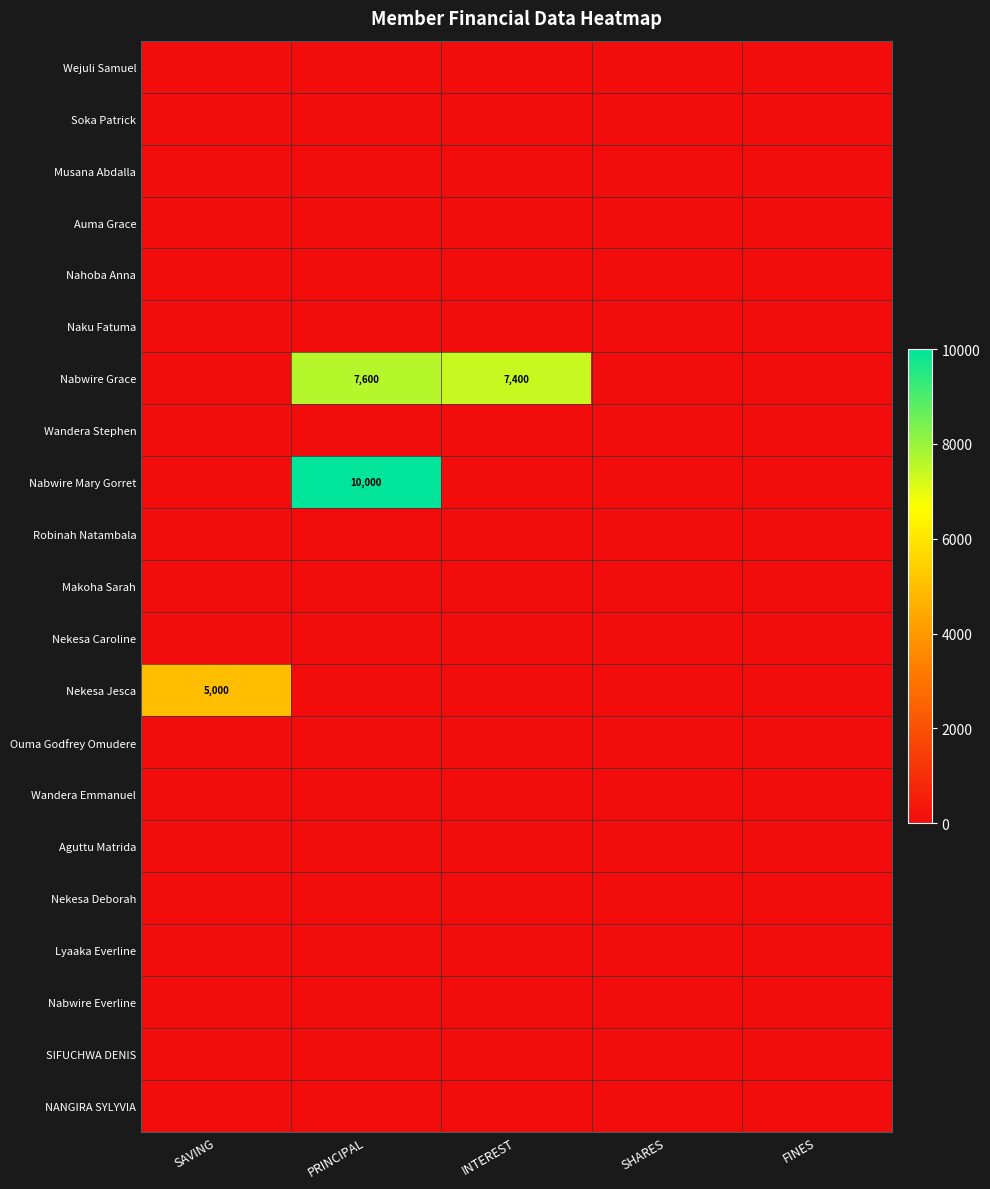

What is the greatest value displayed?

10000